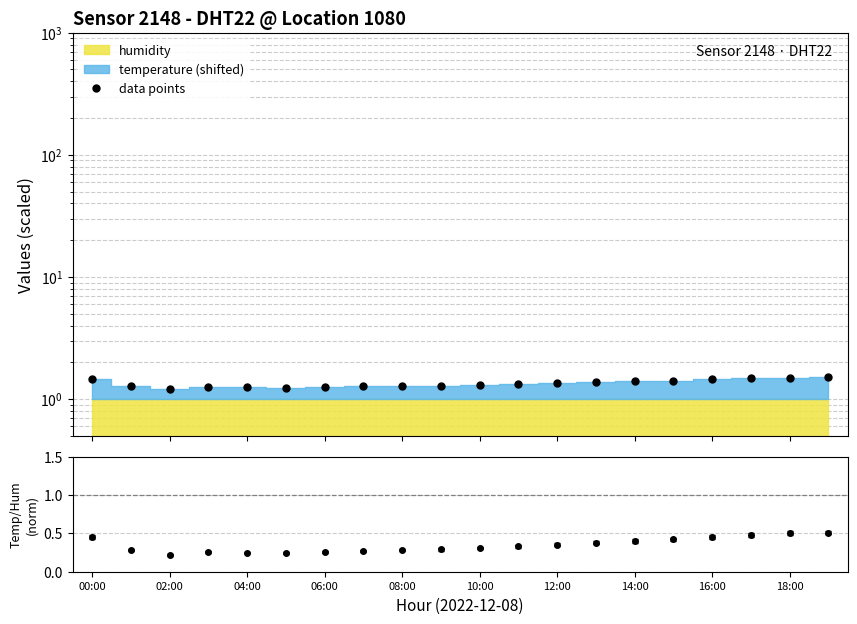

How many lines are shown in the chart?

1